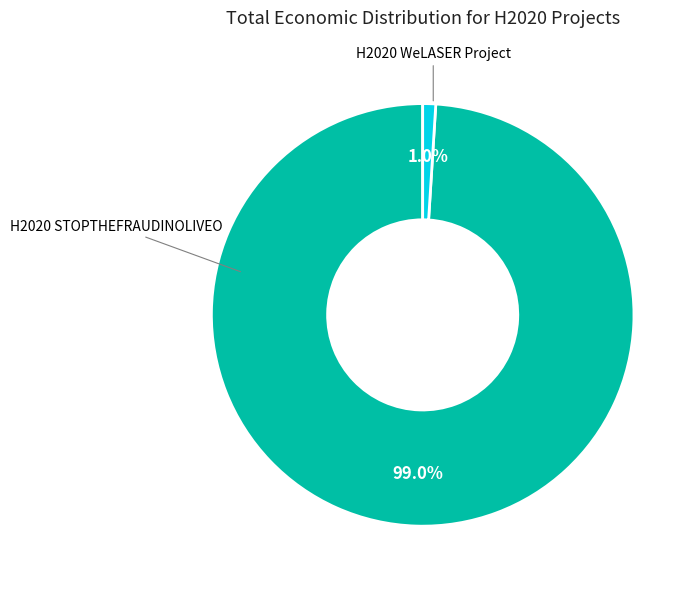

To the nearest percent, what is the difference between the largest and smallest slice percentages?

98%